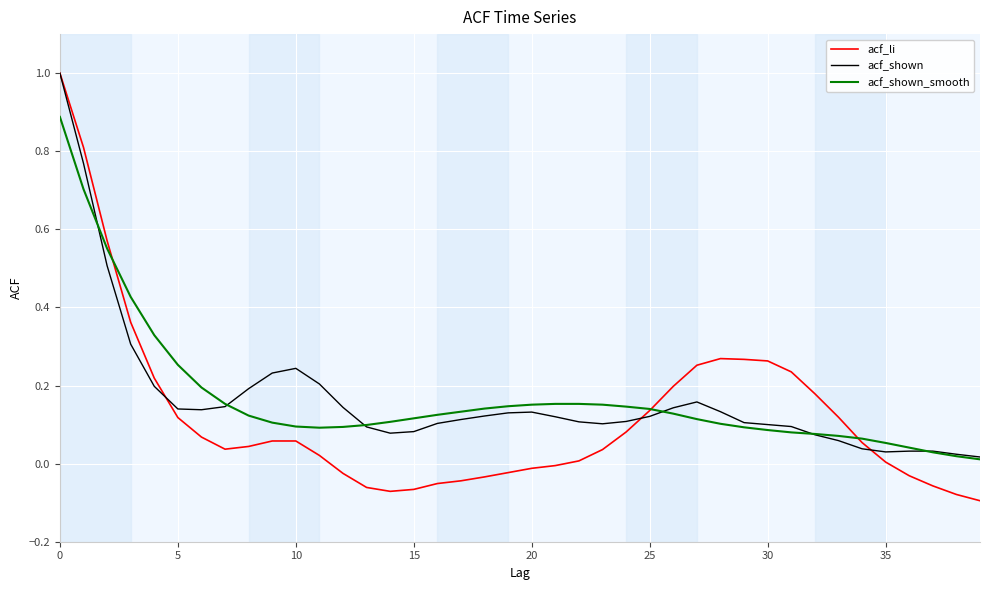

Which series has the widest spread of values?

acf_li